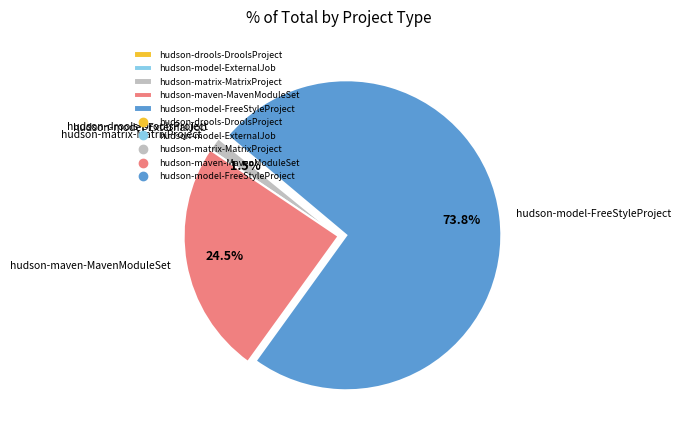

What is the largest slice in the pie chart?

hudson-model-FreeStyleProject